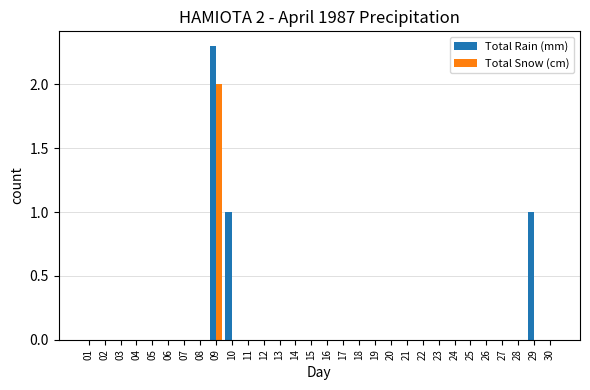

True or false: Total Rain (mm) has a value of 2.3 at 09.

True